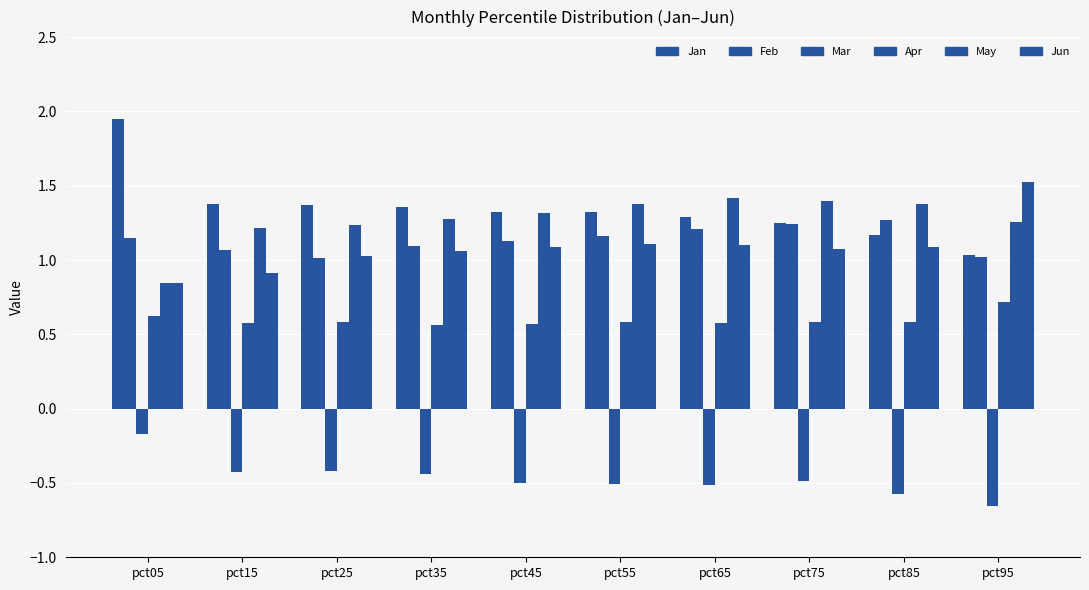

What is the sum of the May values at pct65 and pct45?

2.7